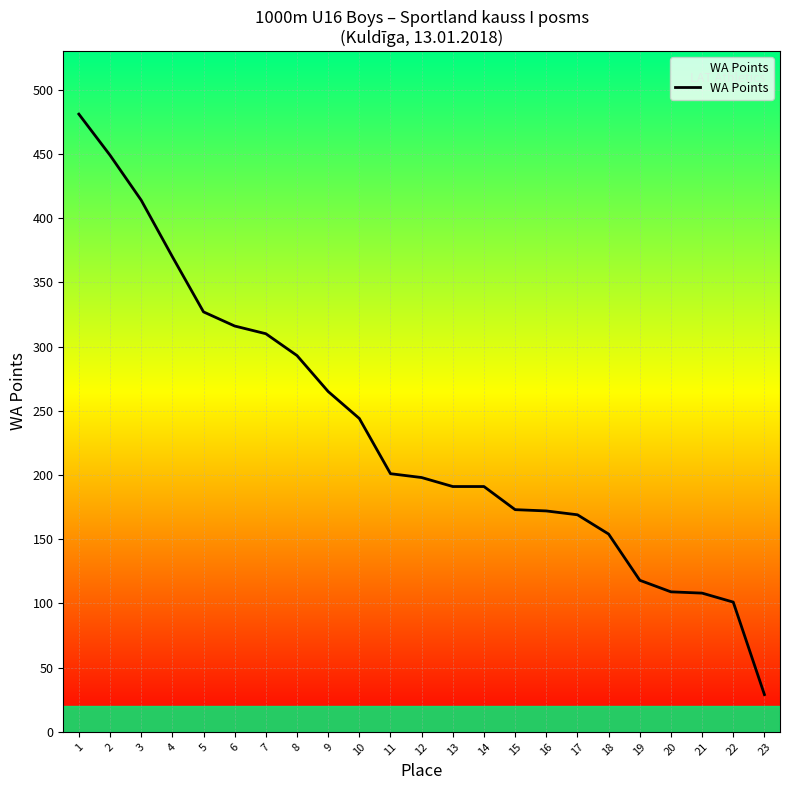

What is the maximum value shown in the chart?

481